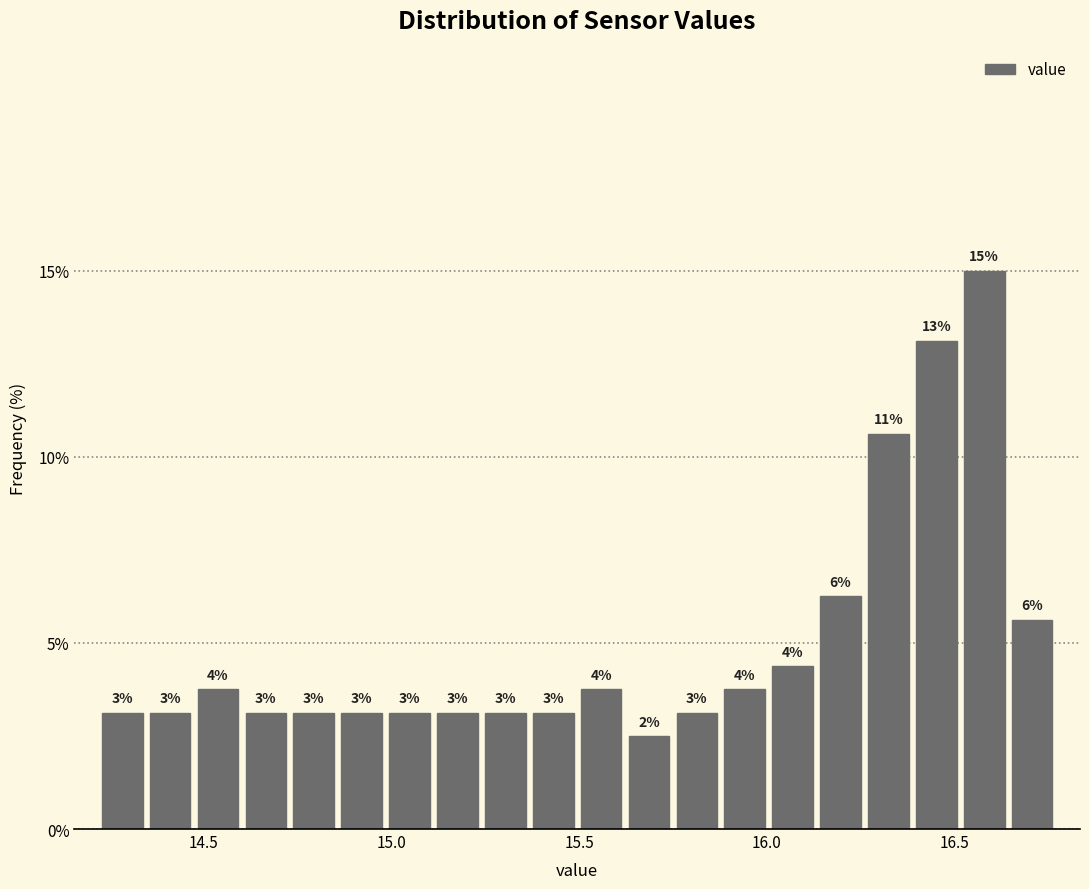

Read against the x-axis, roughly where is the centre of the tallest bar?

16.60